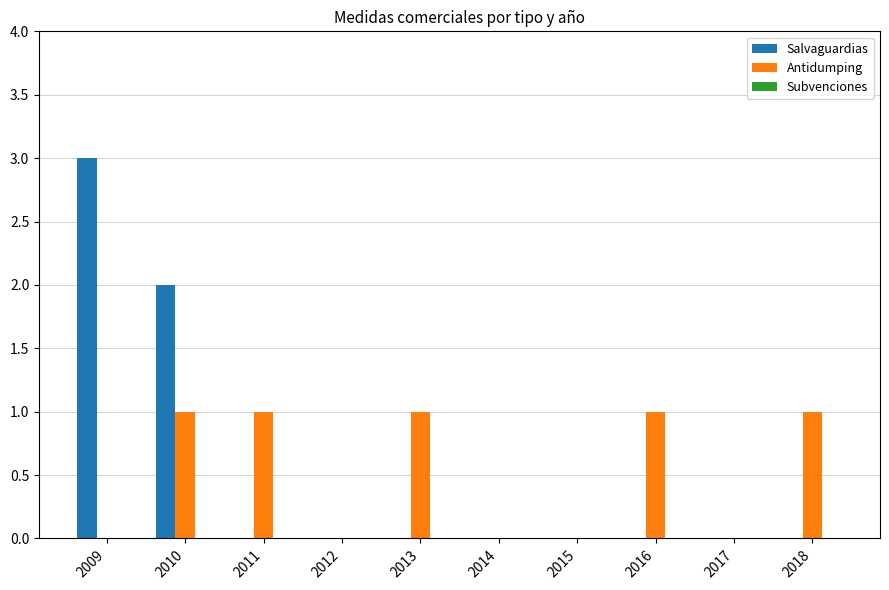

Is the value of Salvaguardias at 2010 greater than the value of Antidumping at 2011?

Yes